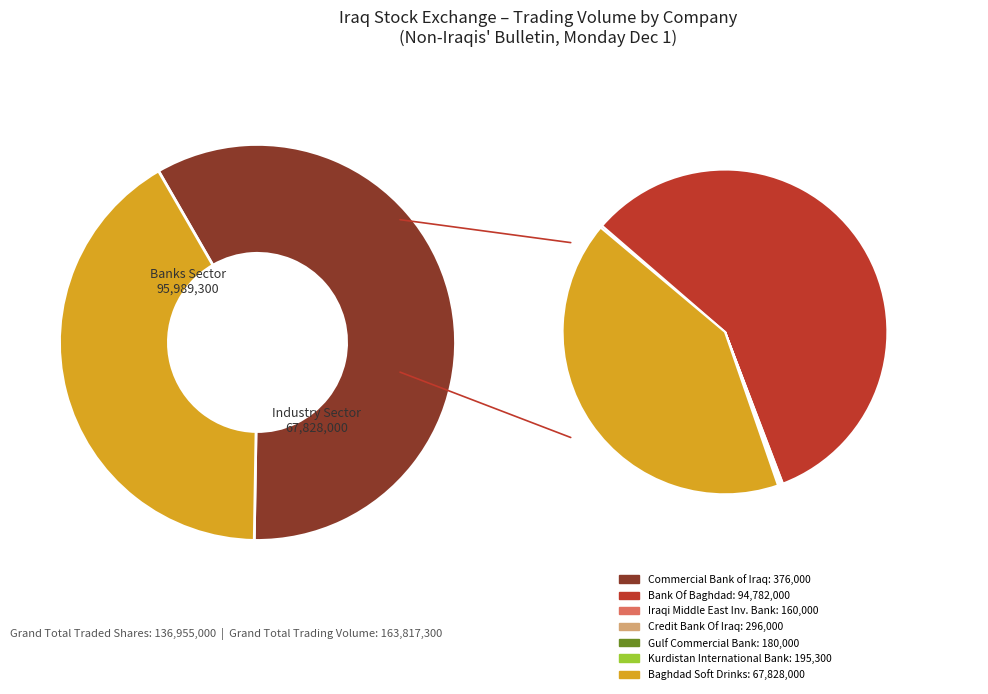

Does Bank Of Baghdad (BBOB) represent more than half of the total?

Yes